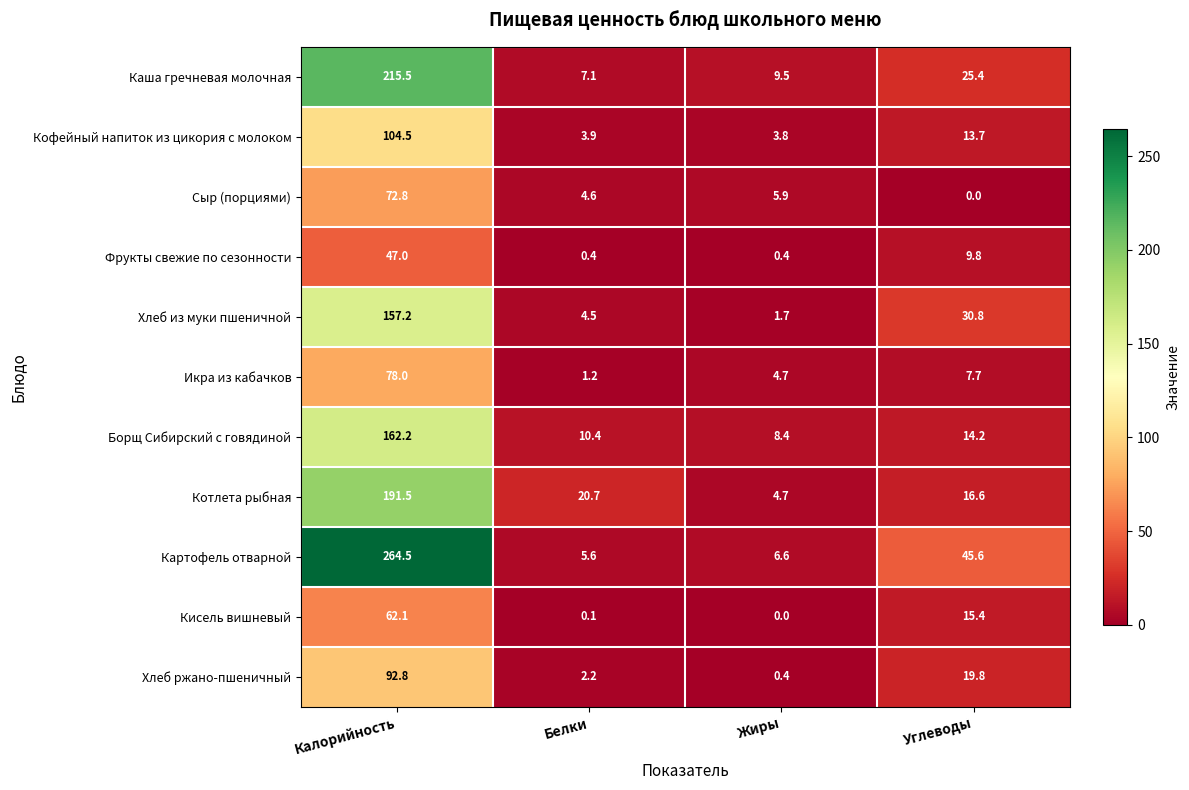

How many categories are shown in the chart?

4